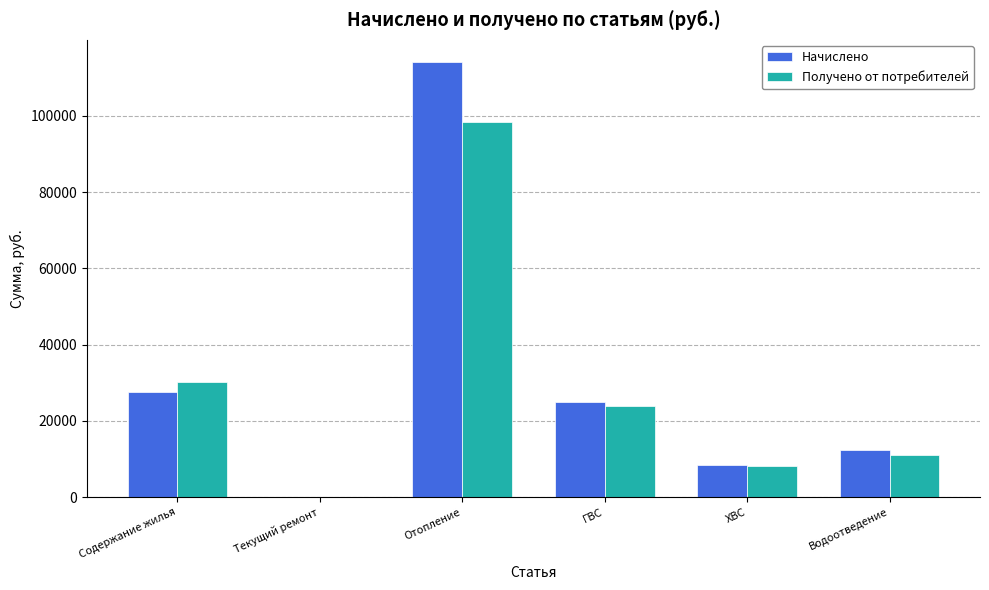

Between Отопление and ГВС, which series saw the biggest shift?

Начислено